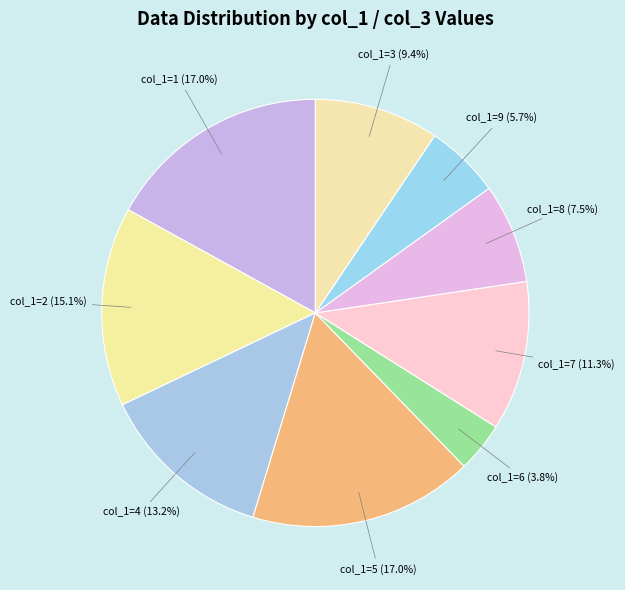

What percentage do col_1=6 (3.8%) and col_1=8 (7.5%) together represent?

11.3%